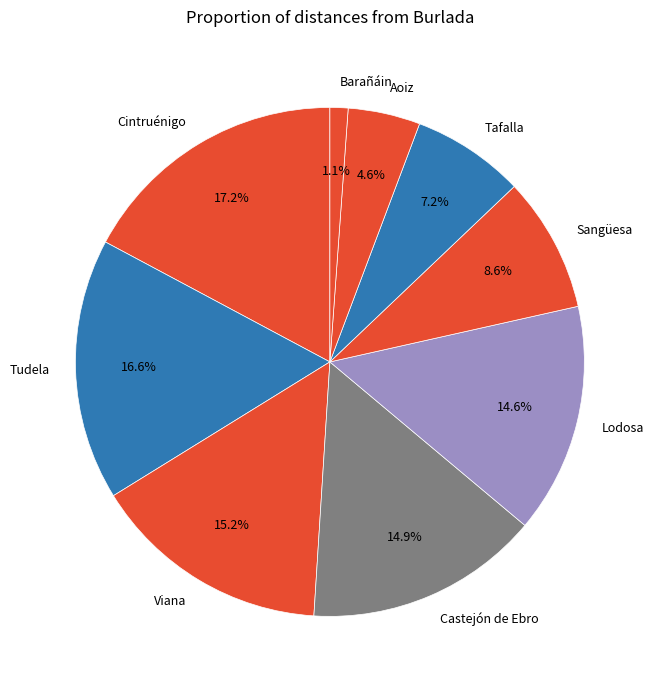

Count the number of slices in the pie.

9